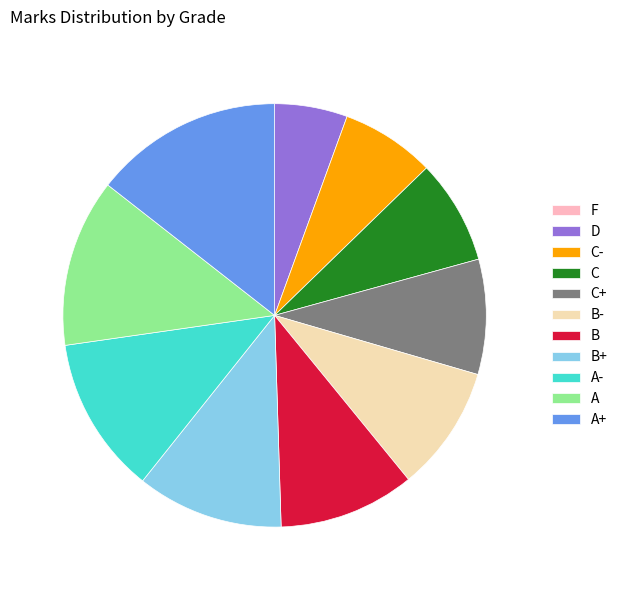

Combined, do A+ and D account for over 50%?

No